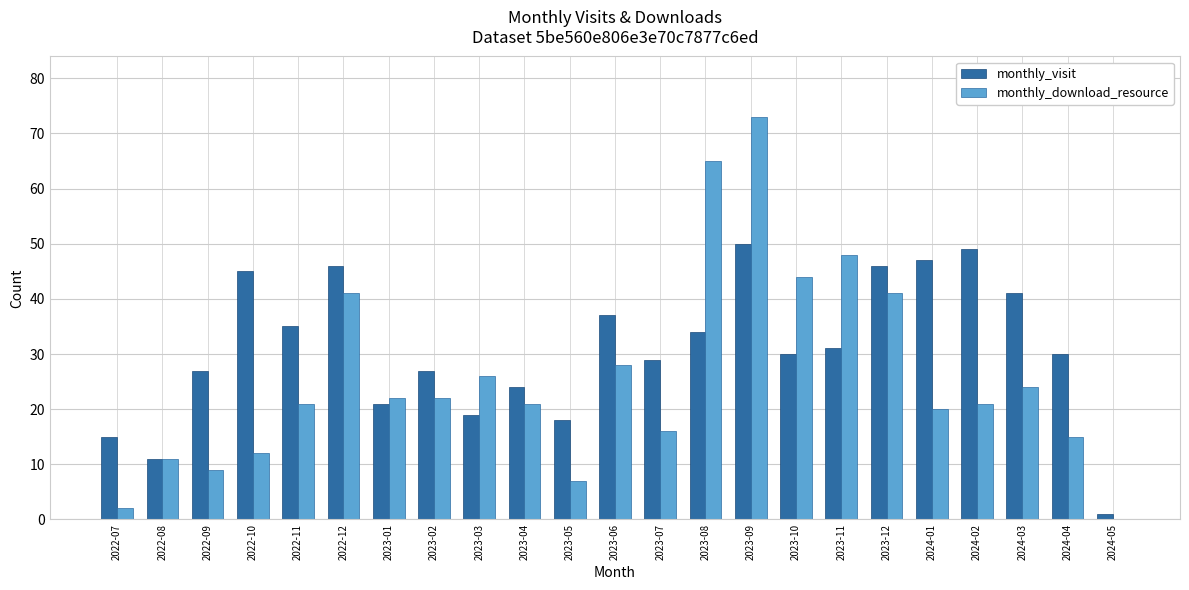

Between 2023-09 and 2023-10, which series saw the biggest shift?

monthly_download_resource